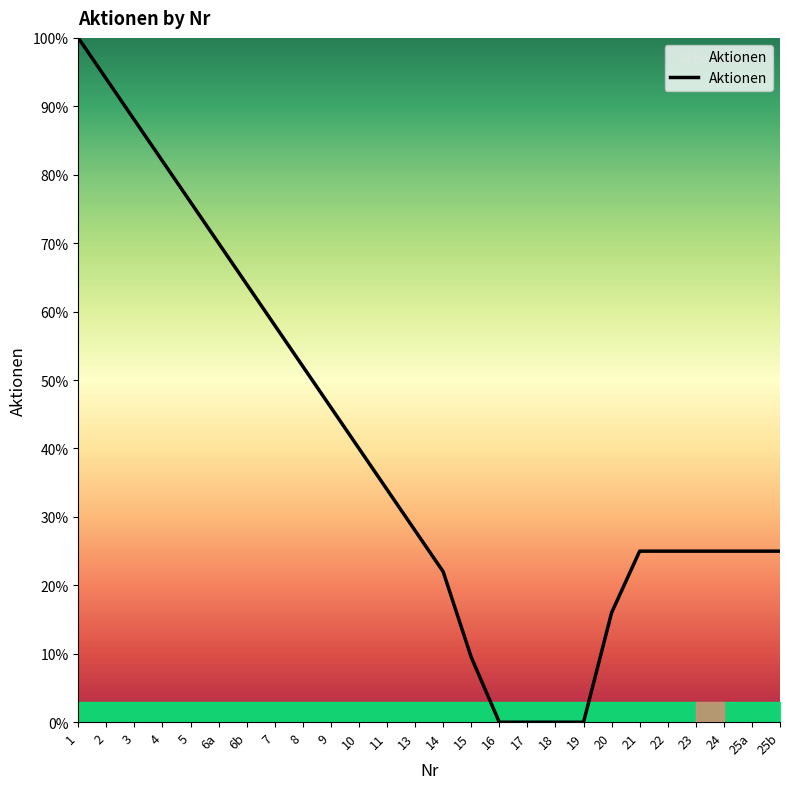

Reading right to left, extract all data points from this chart.

0.2	0.2	0.2	0.2	0.2	0.2	0.2	0.0	0.0	0.0	0.0	0.1	0.2	0.3	0.3	0.4	0.5	0.5	0.6	0.6	0.7	0.8	0.8	0.9	0.9	1.0